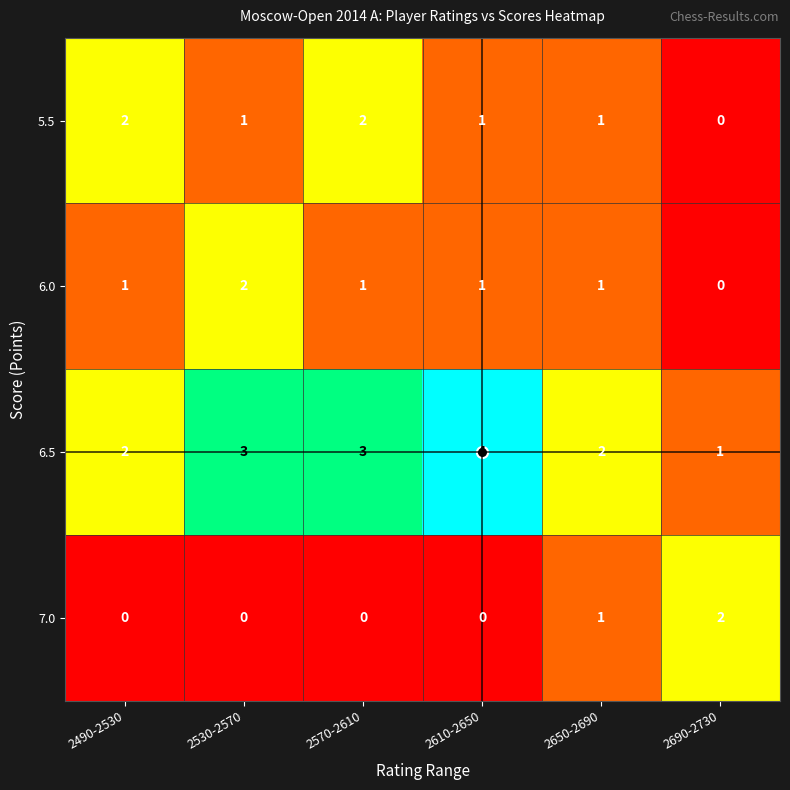

How many 5.5 values are between 1 and 2?

5